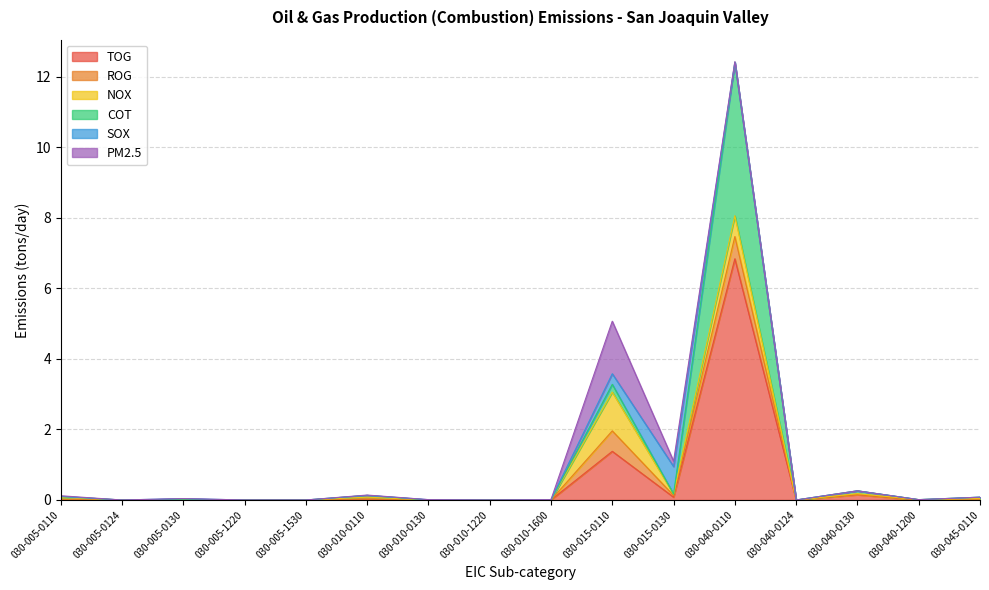

Is the value of ROG at 030-010-0110 greater than the value of NOX at 030-005-0130?

No